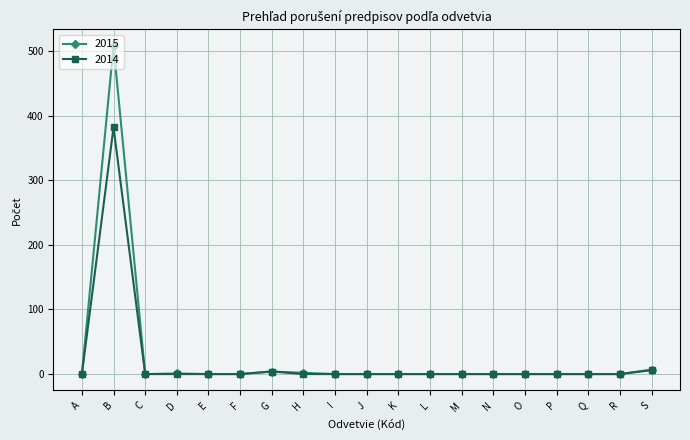

List the series in order of their peak value, highest first.

2015, 2014